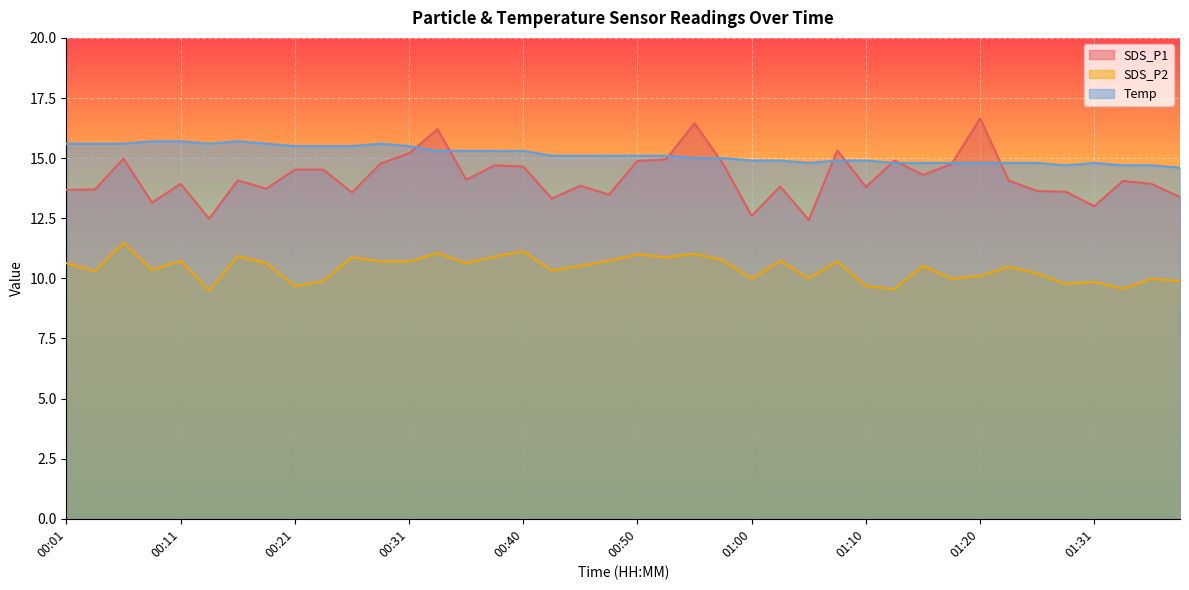

How many lines are shown in the chart?

3